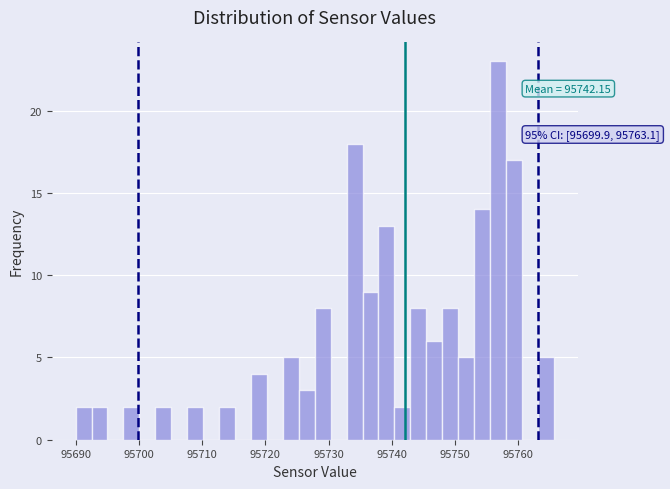

Read against the x-axis, roughly where is the centre of the tallest bar?

95757